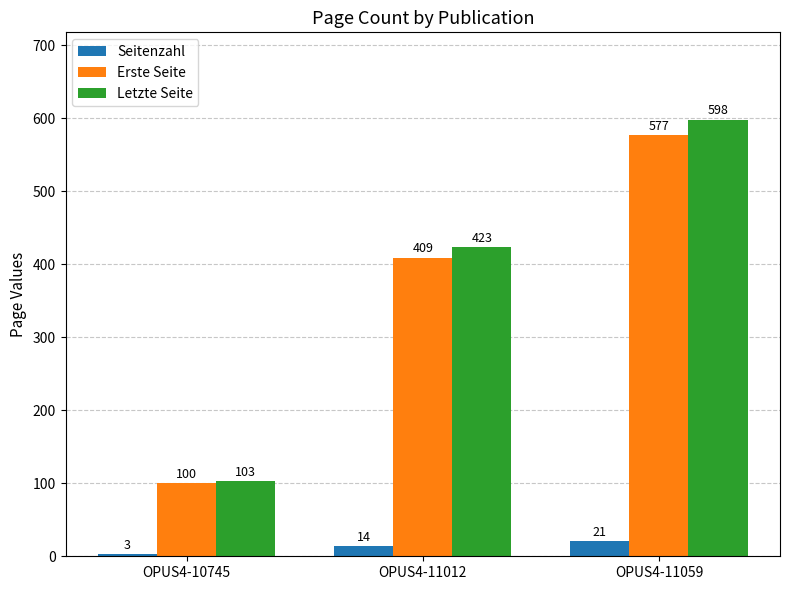

Reading left to right, transcribe all the data shown in this chart.

Seitenzahl: OPUS4-10745=3	OPUS4-11012=14	OPUS4-11059=21
Erste Seite: OPUS4-10745=100	OPUS4-11012=409	OPUS4-11059=577
Letzte Seite: OPUS4-10745=103	OPUS4-11012=423	OPUS4-11059=598